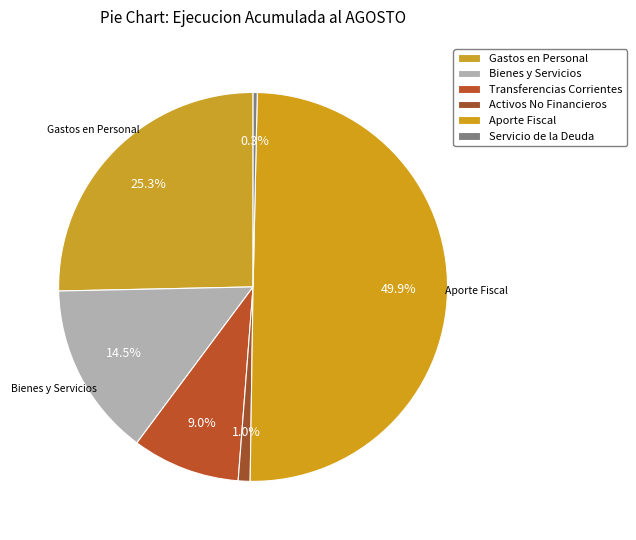

Count the number of slices in the pie.

6